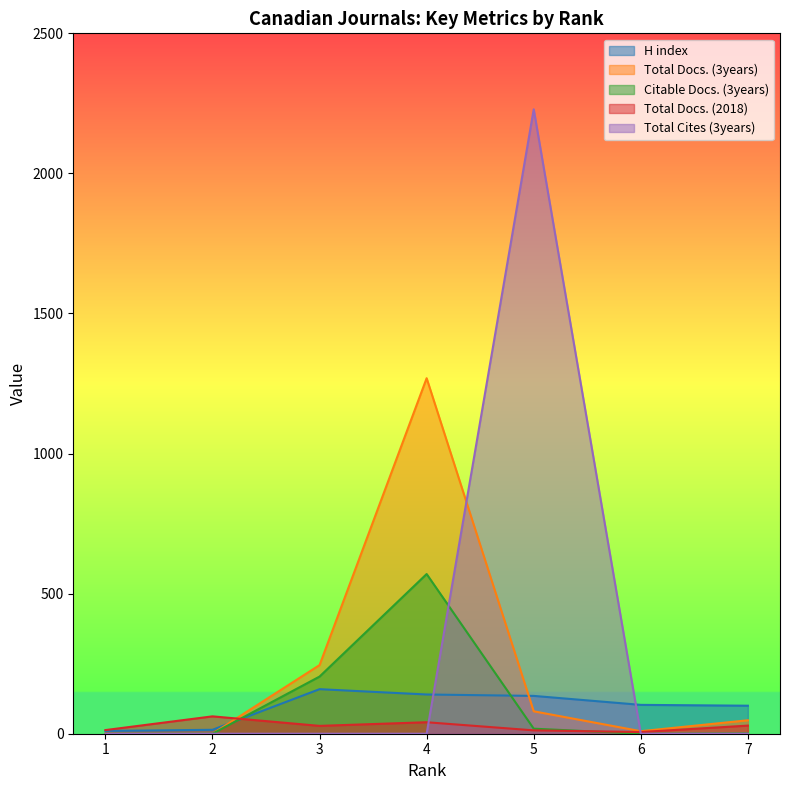

Is it true that Total Docs. (3years) equals 2283 at 4?

False